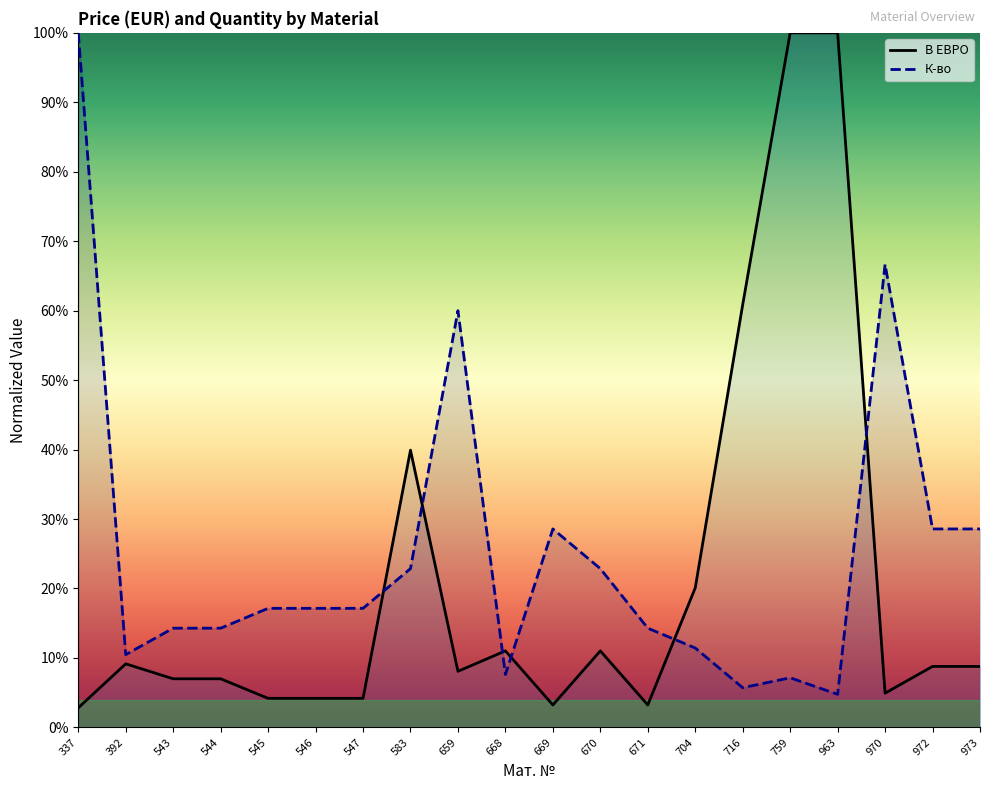

At which category is the sum across all series the highest?

759